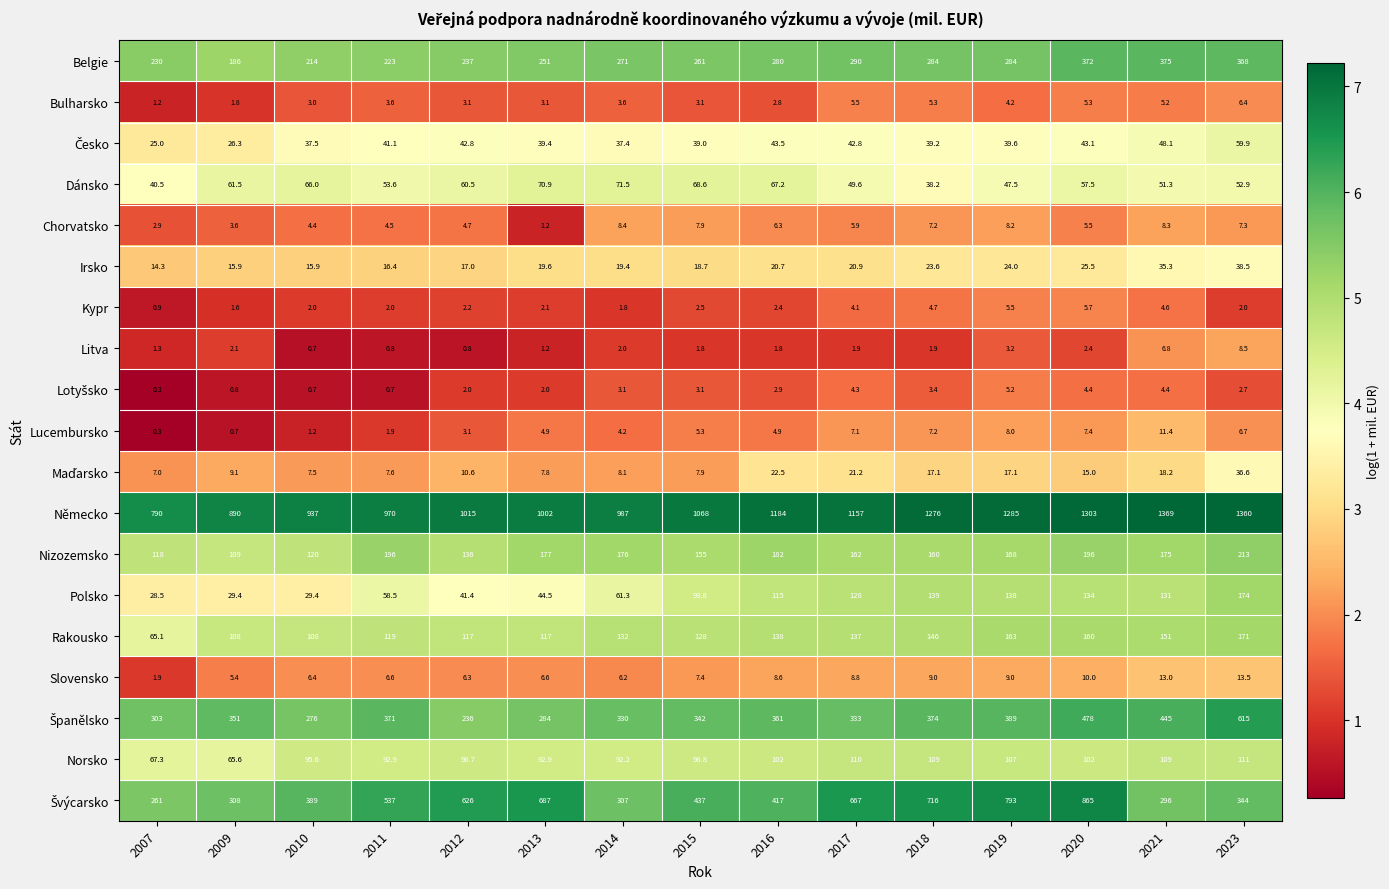

Which category has the highest value across all series?

2021